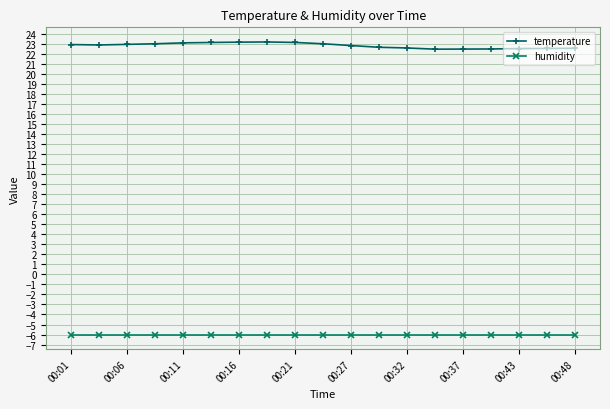

Rank the series by their average value, from lowest to highest.

humidity, temperature